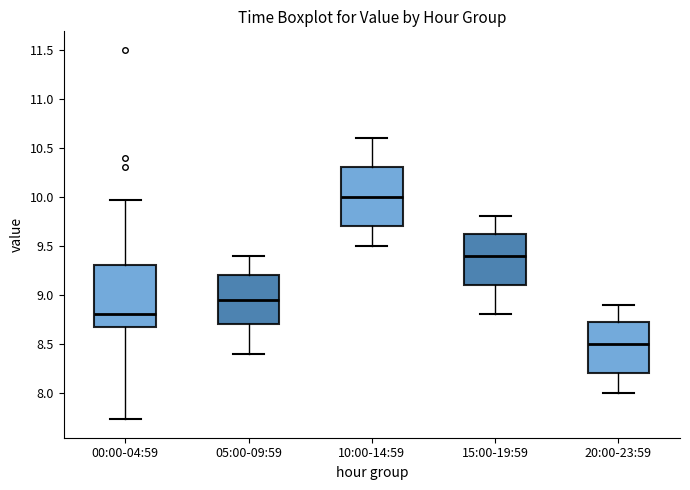

Which box has the lowest median line?

20:00-23:59